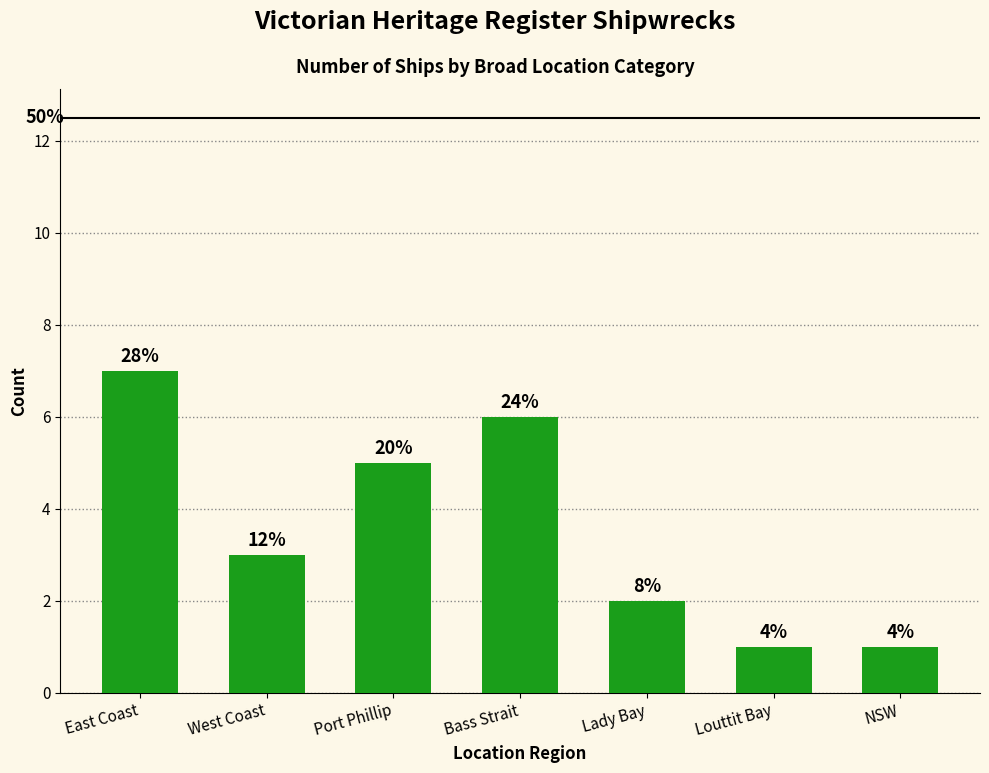

Are the bars horizontal?

No